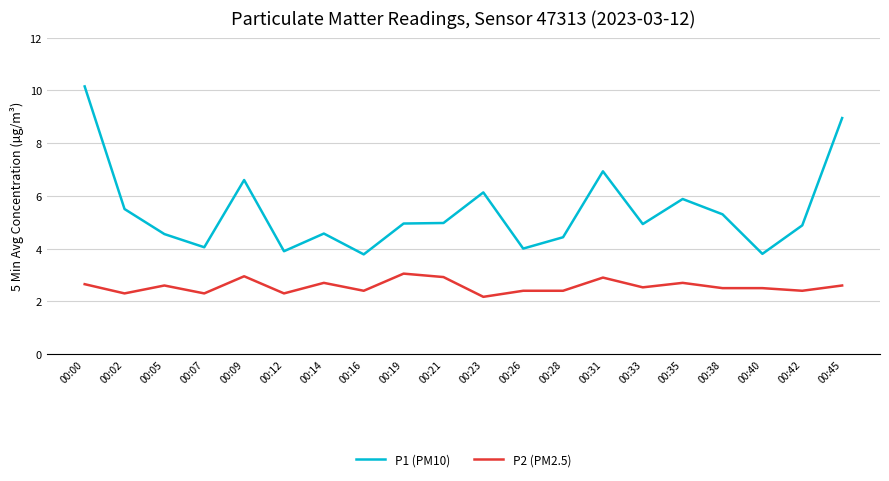

True or false: P2 (PM2.5) and P1 (PM10) intersect in this chart.

False